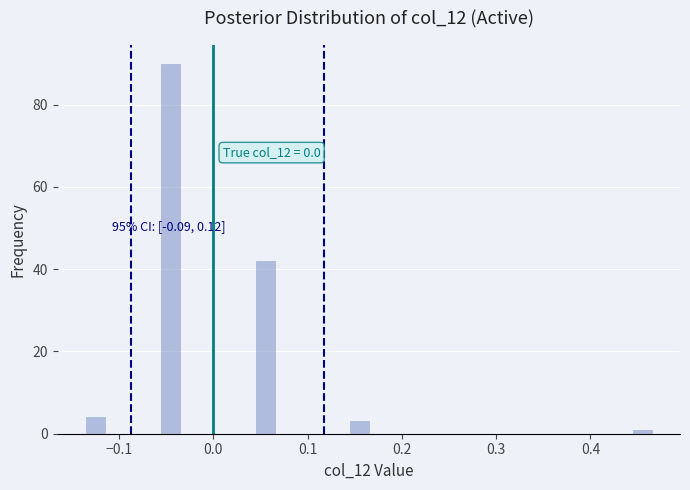

Around what value on the x-axis is the tallest bar? Give the approximate position of its centre, as read against the axis.

-0.04